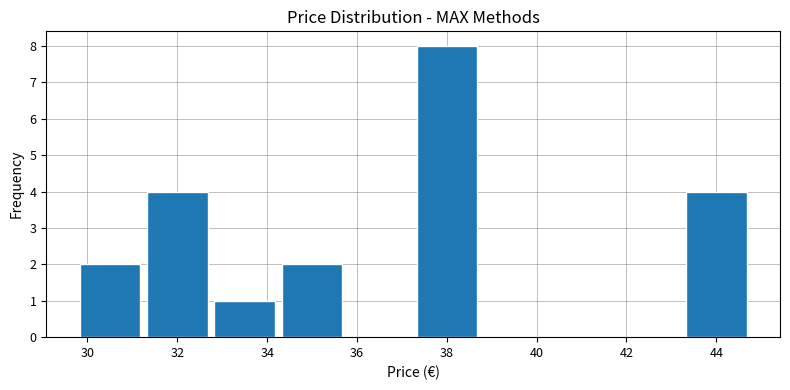

Reading left to right, transcribe this chart: for each bar, give the range it covers on the x-axis and its height. Neither the bar edges nor the heights are printed on the chart, so give them approximately, as read against the axes.

29.75 to 31.25: 2
31.25 to 32.75: 4
32.75 to 34.25: 1
34.25 to 35.75: 2
35.75 to 37.25: 0
37.25 to 38.75: 8
38.75 to 40.25: 0
40.25 to 41.75: 0
41.75 to 43.25: 0
43.25 to 44.75: 4